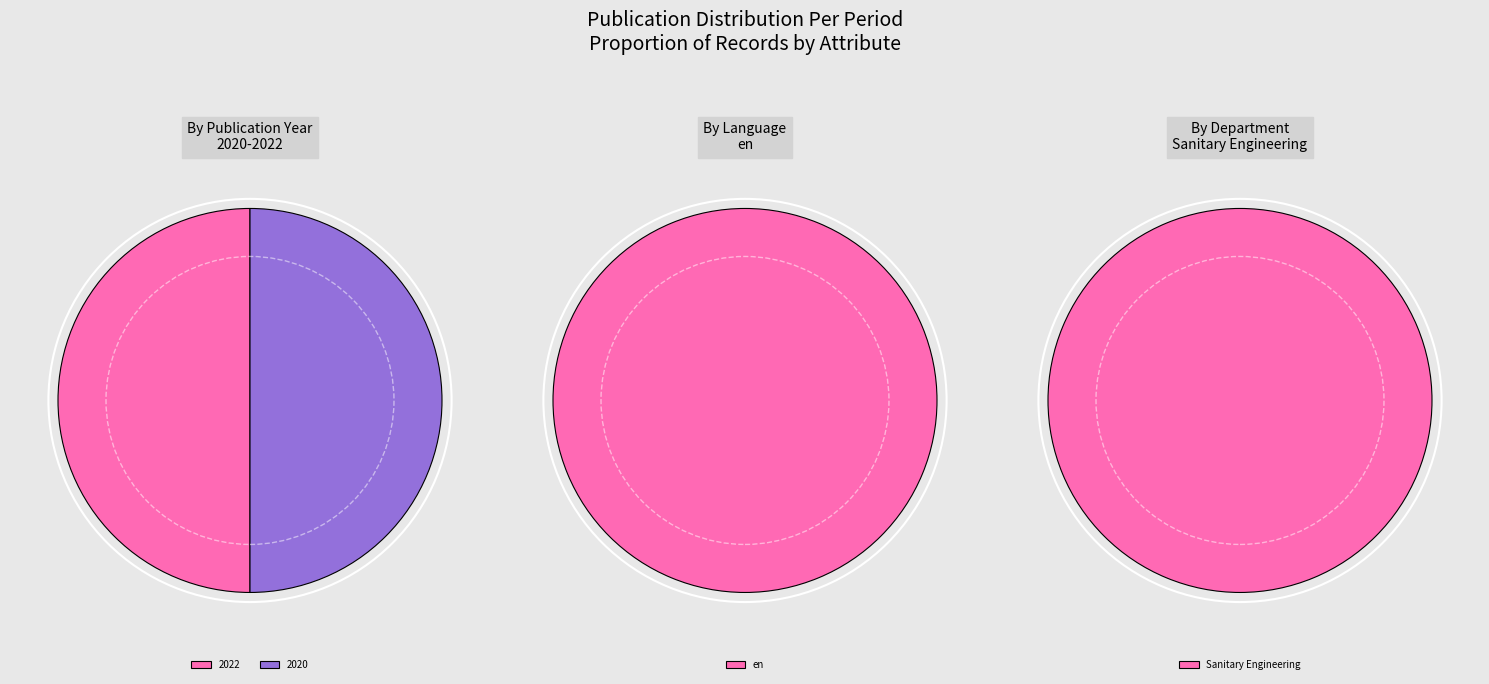

Approximately how many times larger is the value at 2022 compared to 2020?

1.0